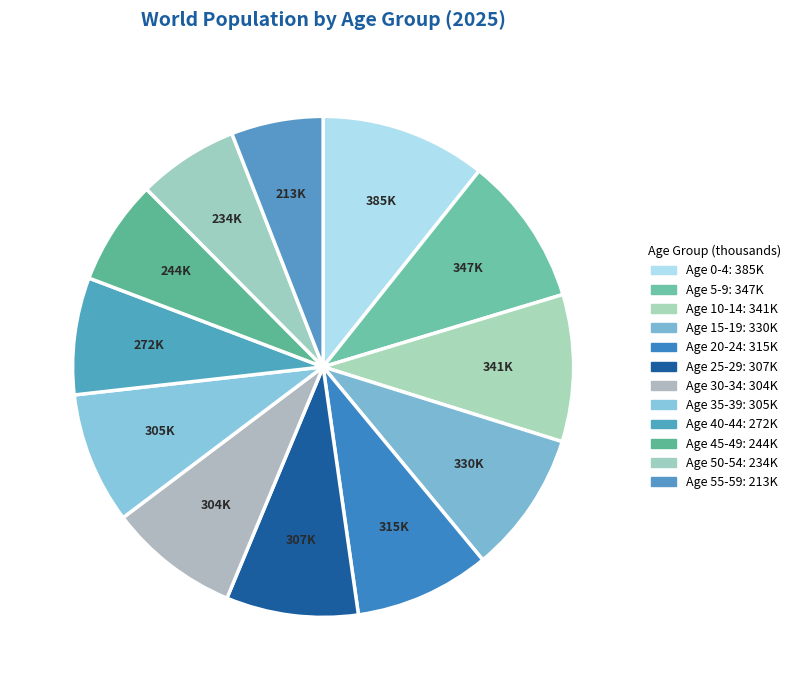

Count the number of slices in the pie.

12